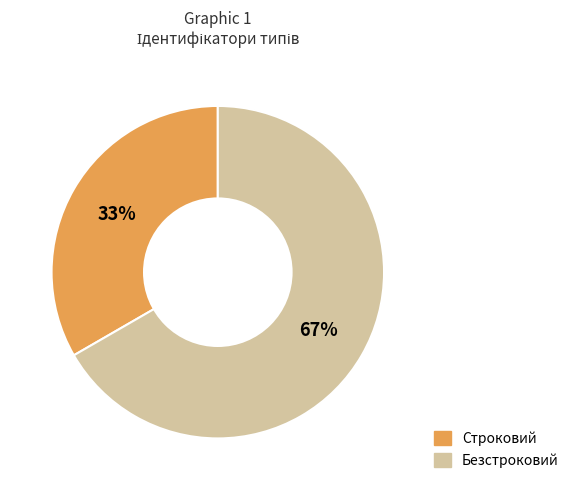

To the nearest percent, what is the combined percentage of Строковий and Безстроковий?

100%